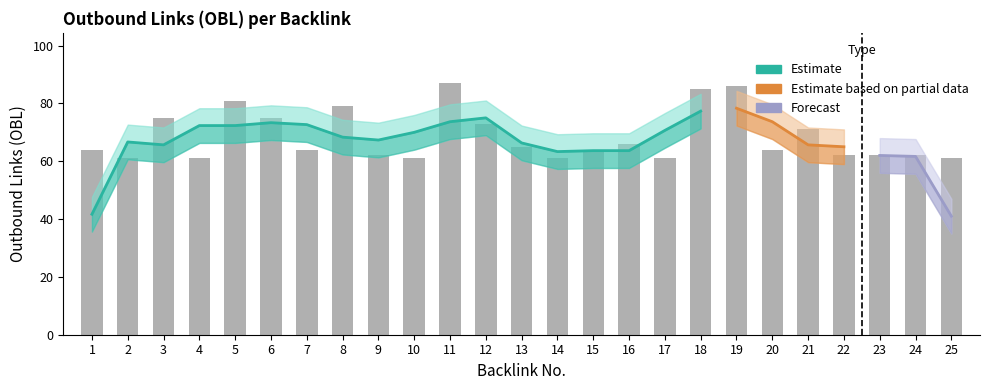

What is the value of the 3rd bar from the left?

75